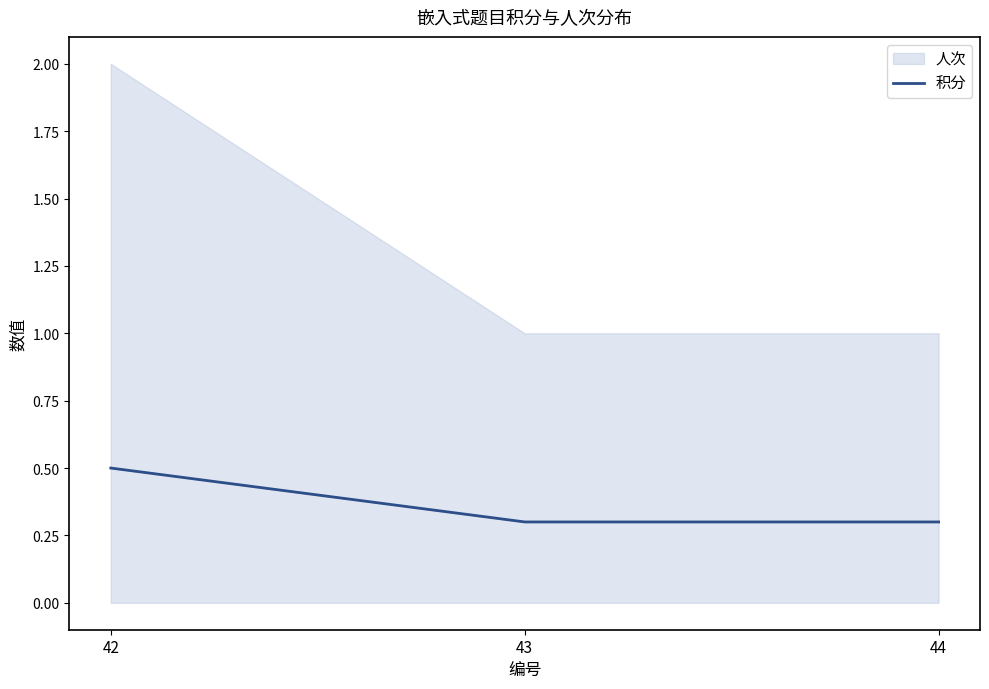

Reading left to right, extract all data points from this chart.

0.5	0.3	0.3